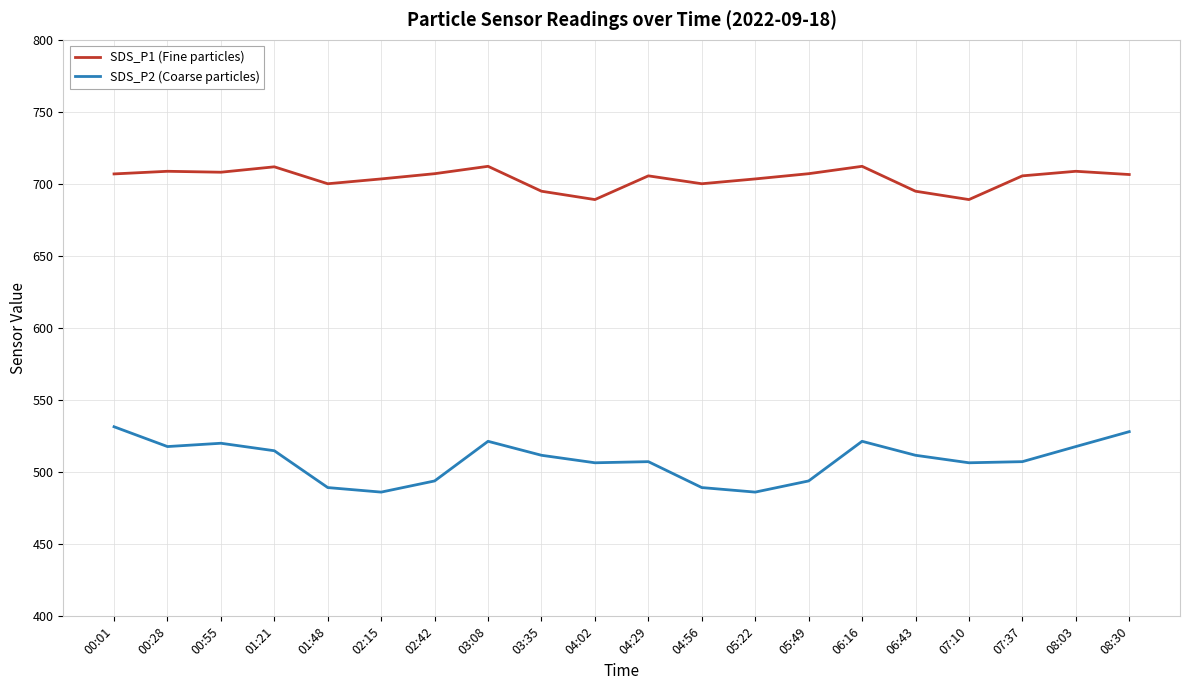

True or false: SDS_P1 (Fine particles) has more than 0 interior local peaks.

True